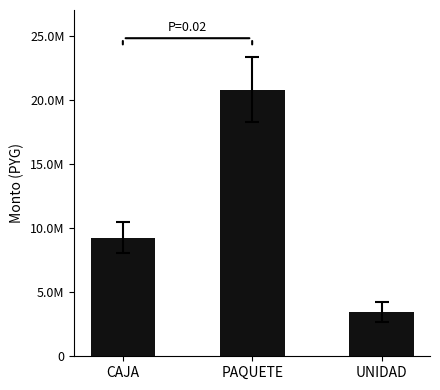

Are the bars horizontal?

No